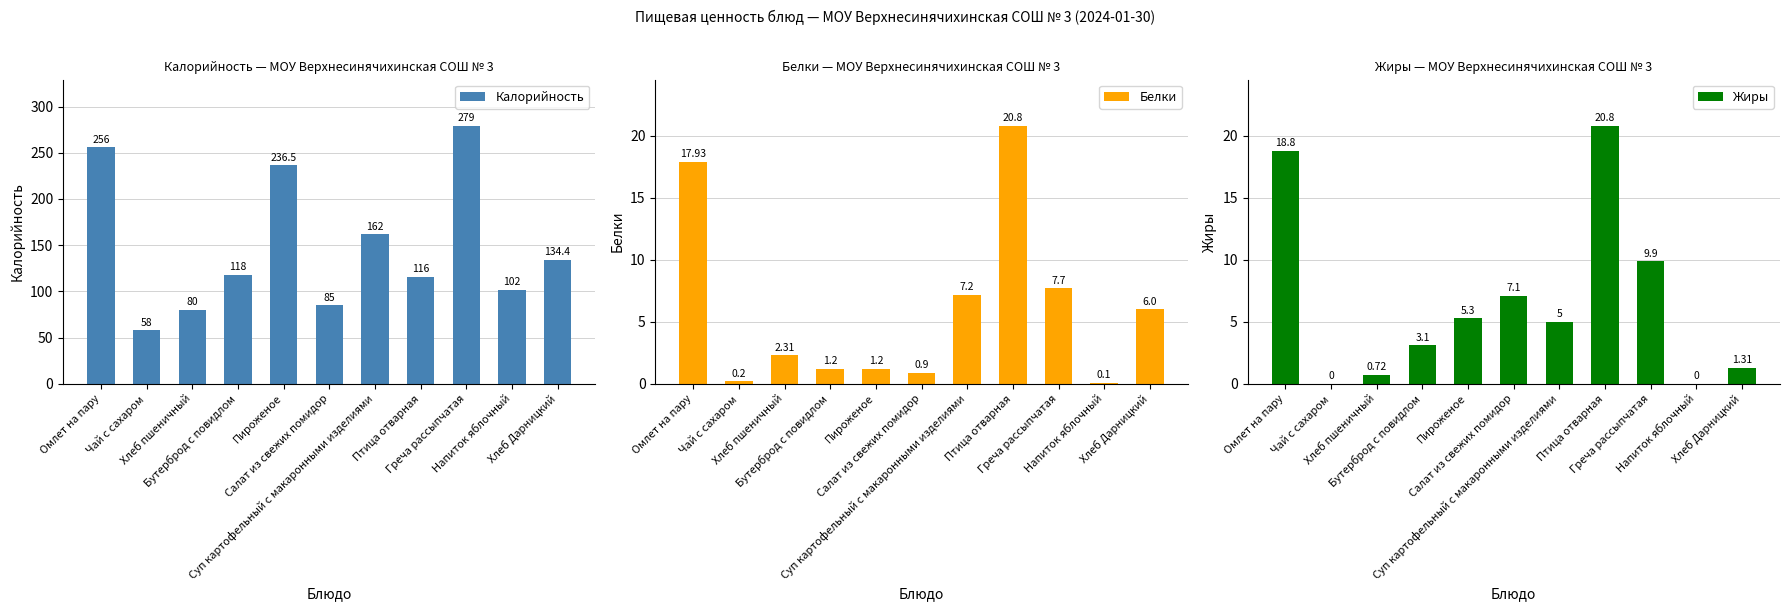

What is the label of the 1st bar from the left?

Омлет на пару